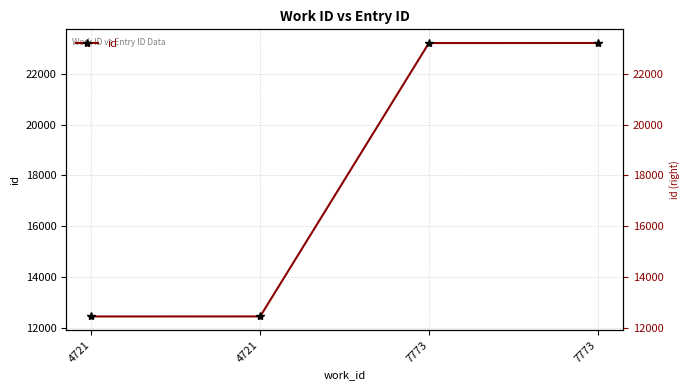

Between 7773 and 4721, which is larger?

7773